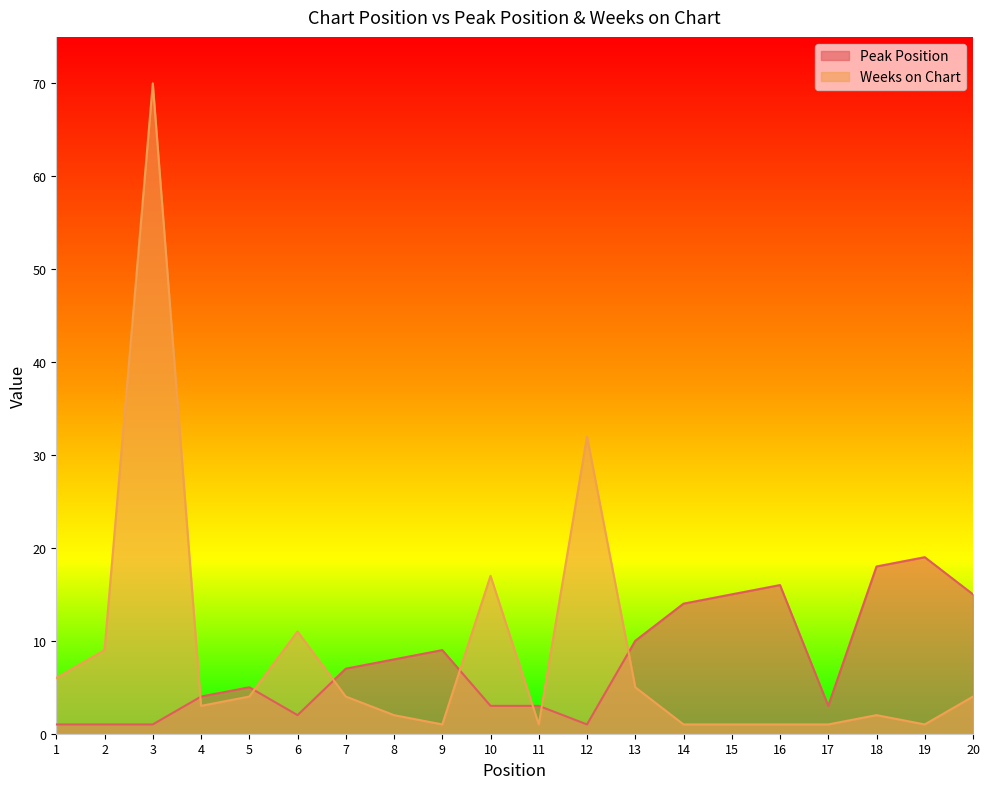

What is the minimum value shown in the chart?

1